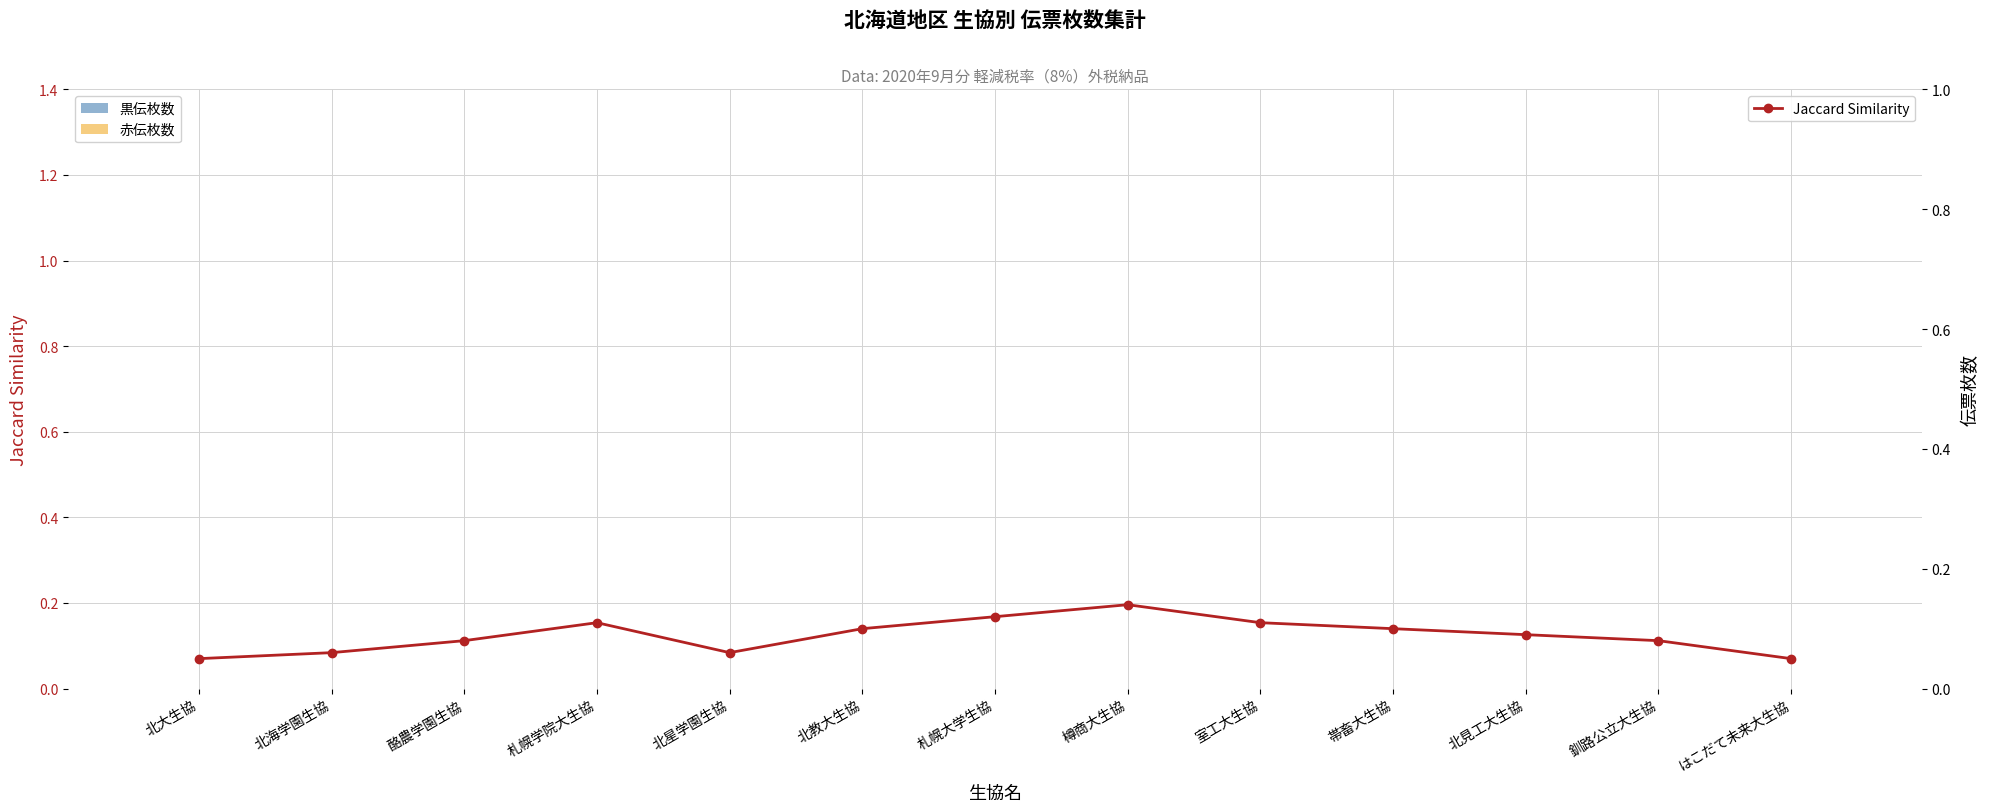

What is the label of the 1st bar from the right?

はこだて未来大生協